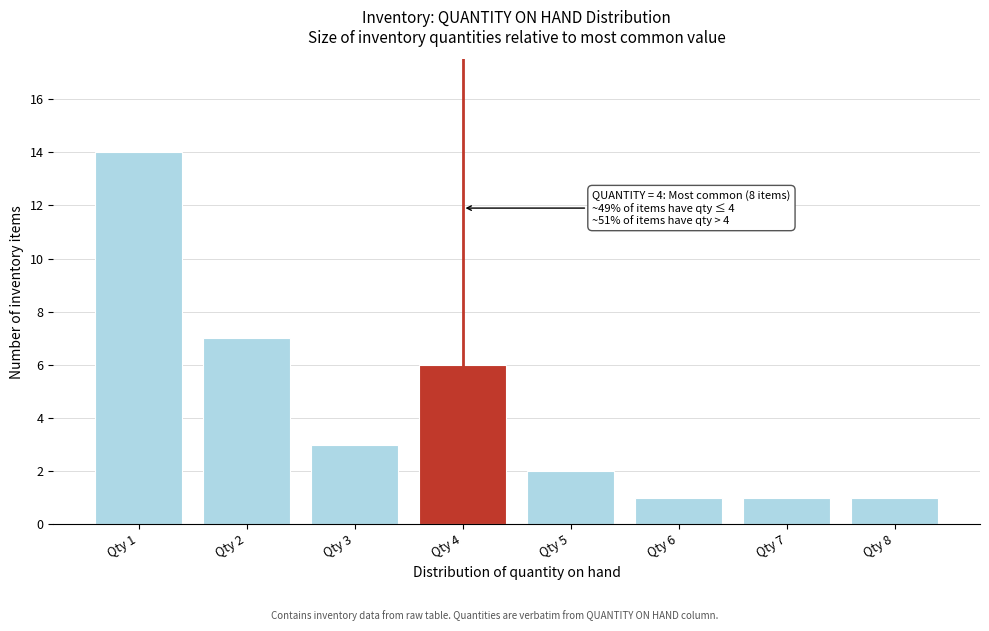

Over which range of the x-axis is the bar tallest?

0.5 to 1.5